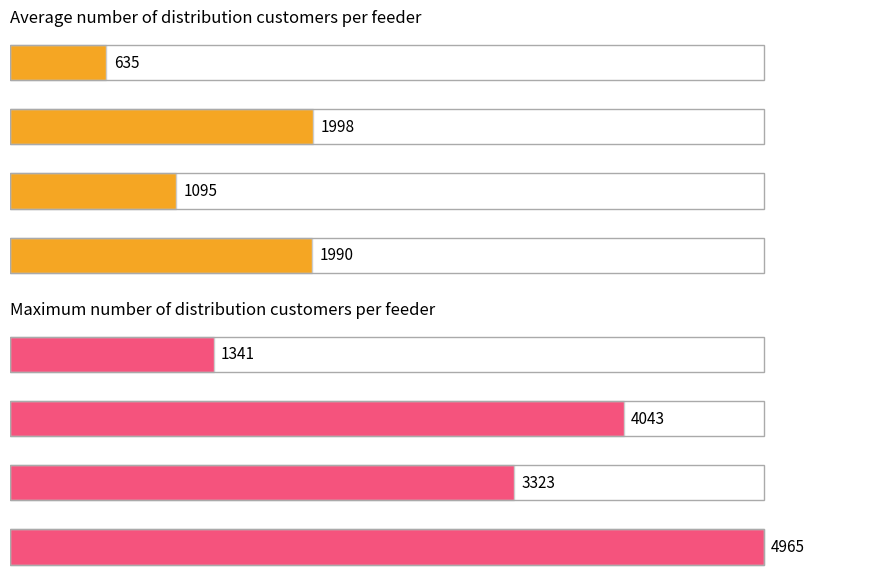

Which series has the widest spread of values?

Maximum customers